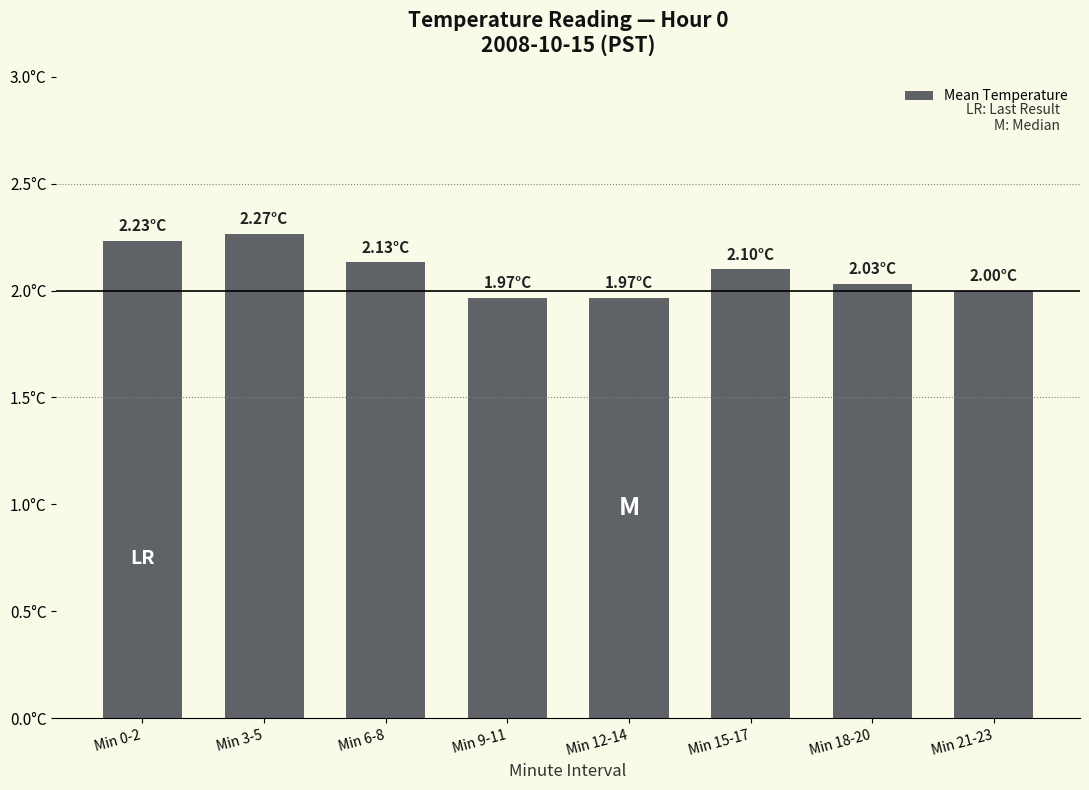

Are the bars horizontal?

No